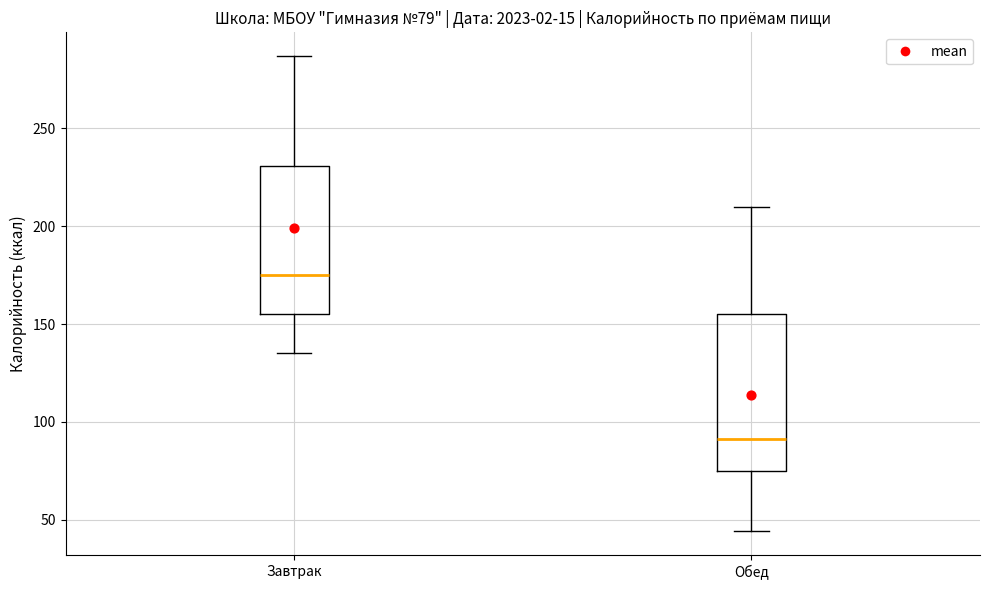

Which box's median line is the lowest?

Обед